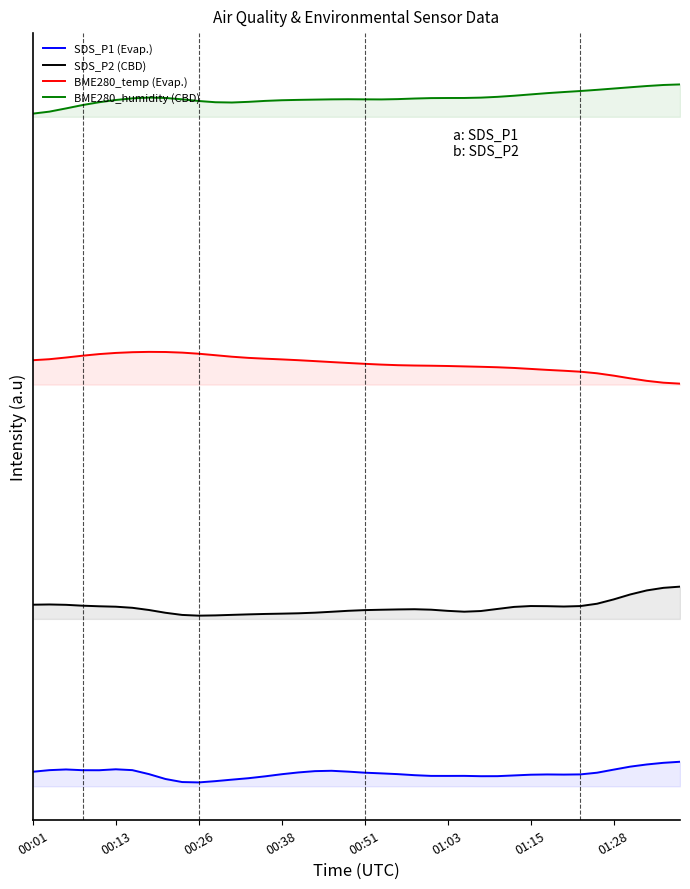

List the series in order of their overall mean, lowest first.

SDS_P1 (Evap.), SDS_P2 (CBD), BME280_temp (Evap.), BME280_humidity (CBD)